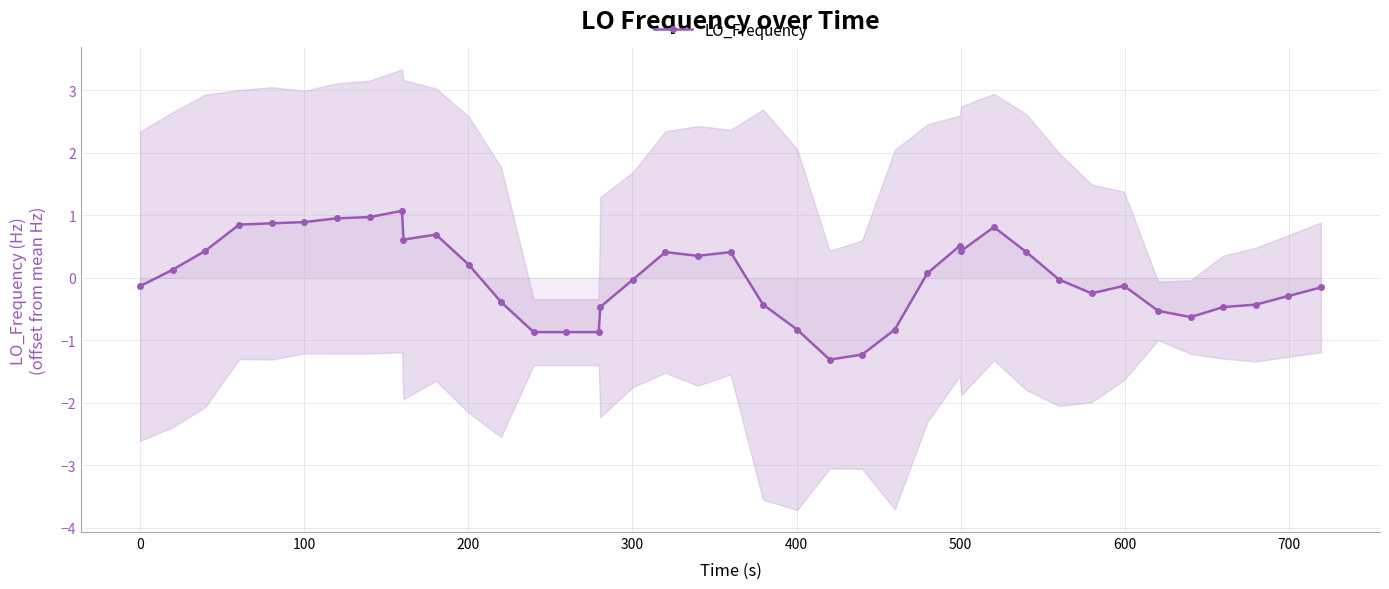

True or false: LO_Frequency has more than 1 interior local peaks.

True